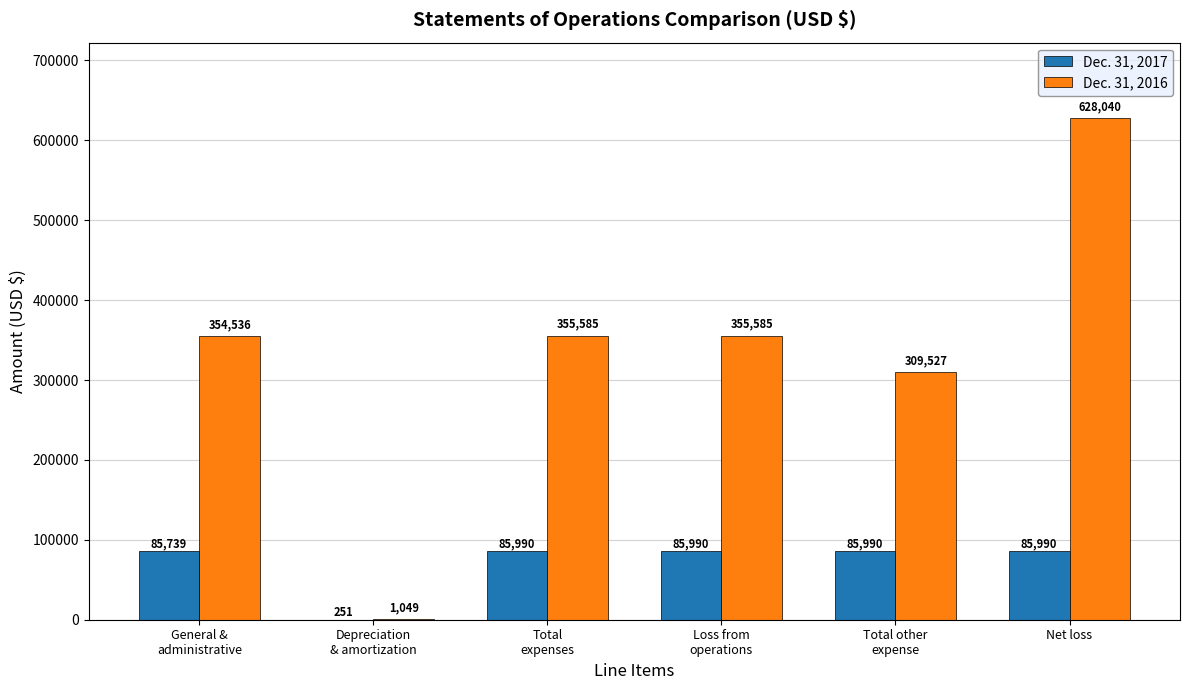

What is the spread (max minus min) of values at Depreciation
& amortization?

798